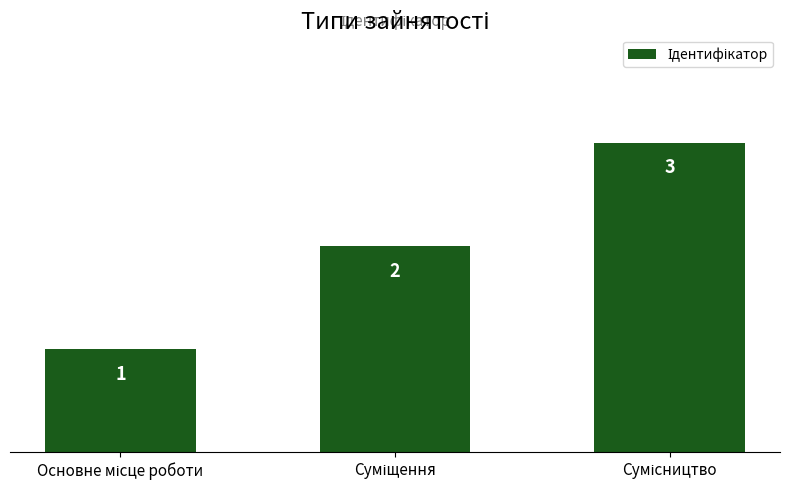

What is the maximum value shown in the chart?

3